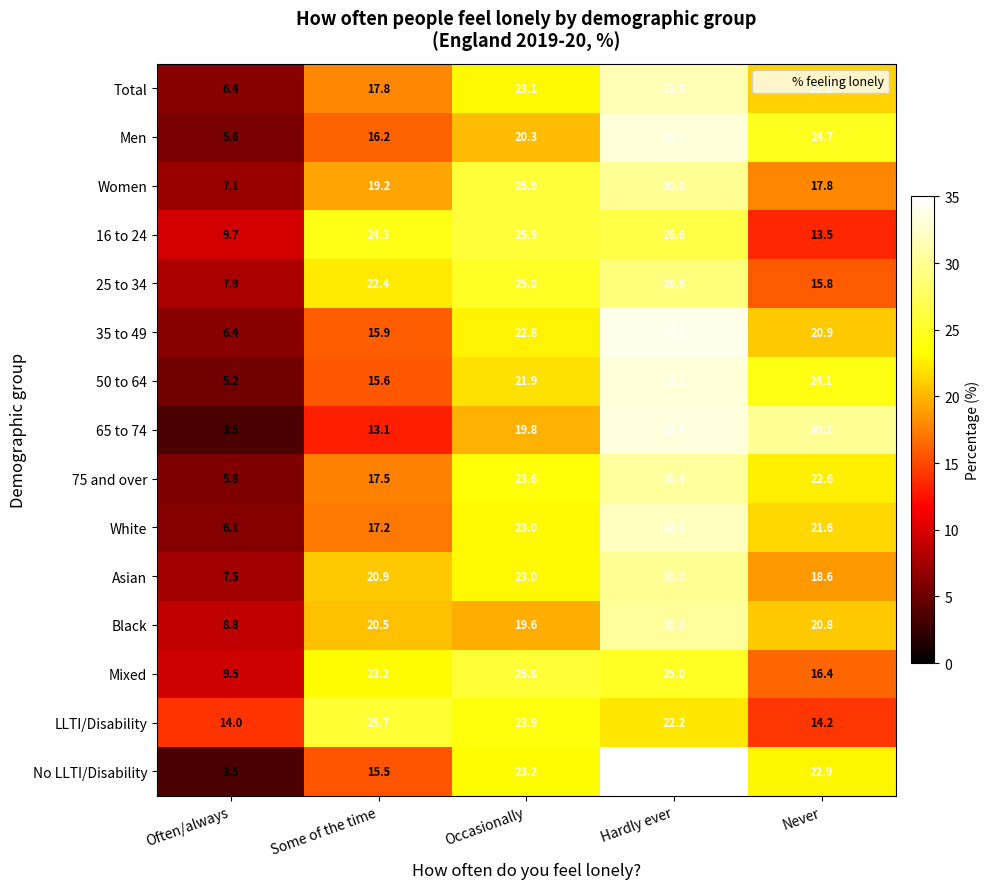

Where is 16 to 24 nearest to the value 18?

Never